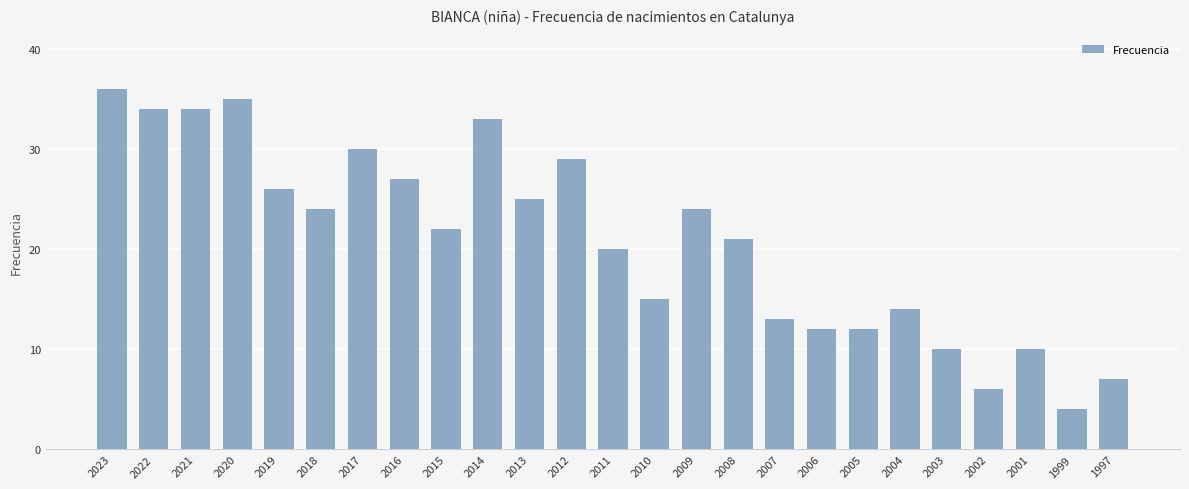

What is the change in value from 2021 to 2004?

-20